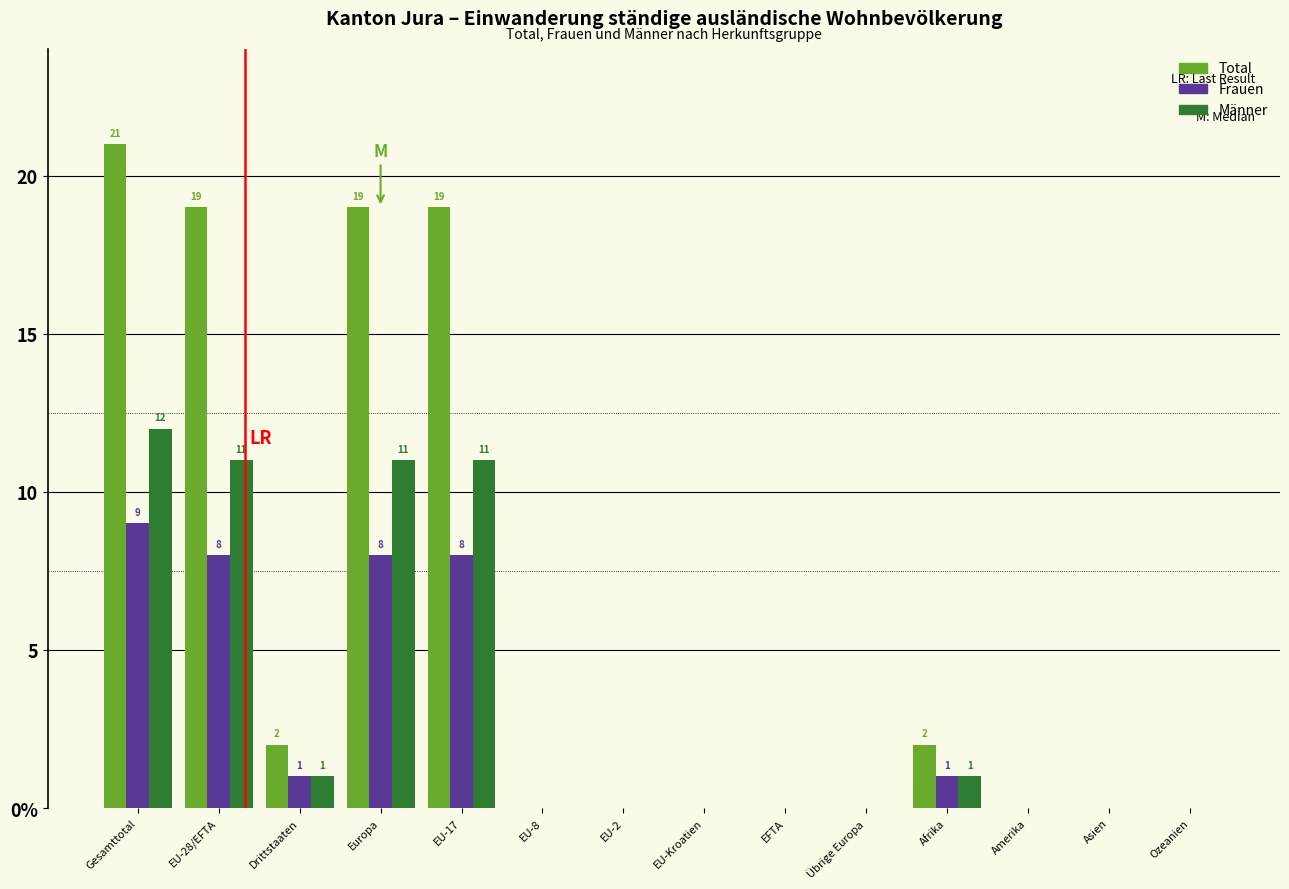

What are all the series names shown in the legend?

Total, Frauen, Männer